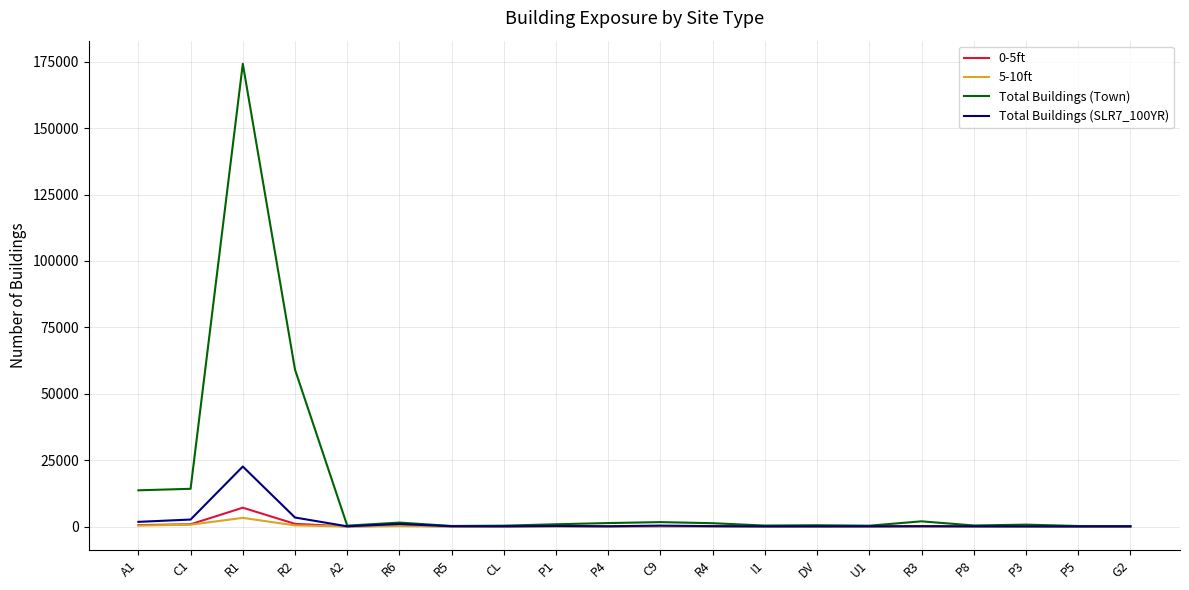

At which category is the sum across all series the highest?

R1